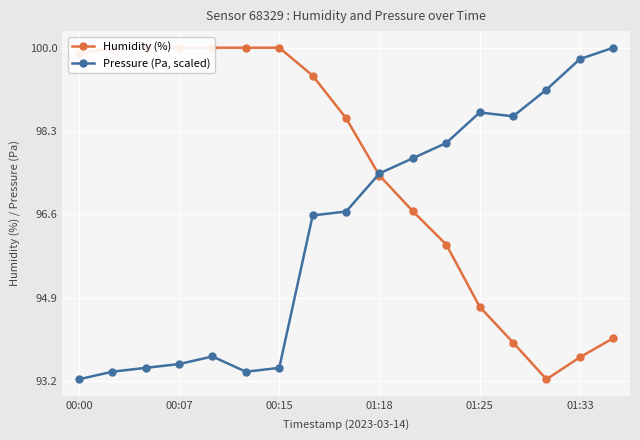

Which series has the largest total across all categories?

Humidity (%)